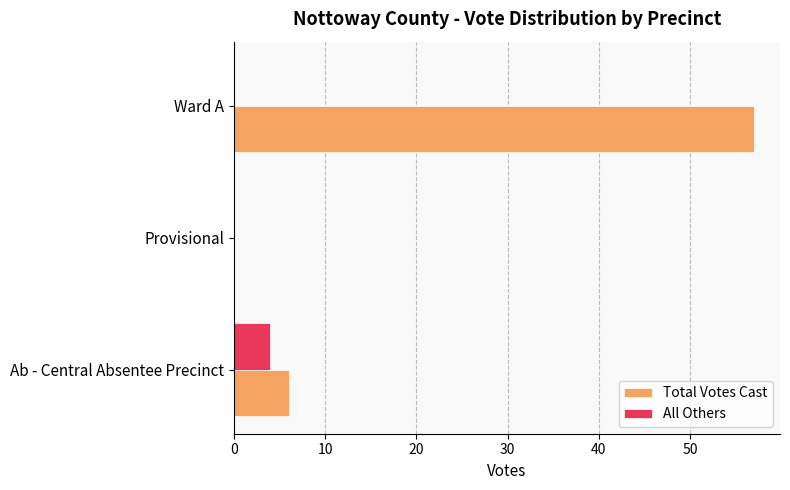

Which series has the largest total across all categories?

Total Votes Cast